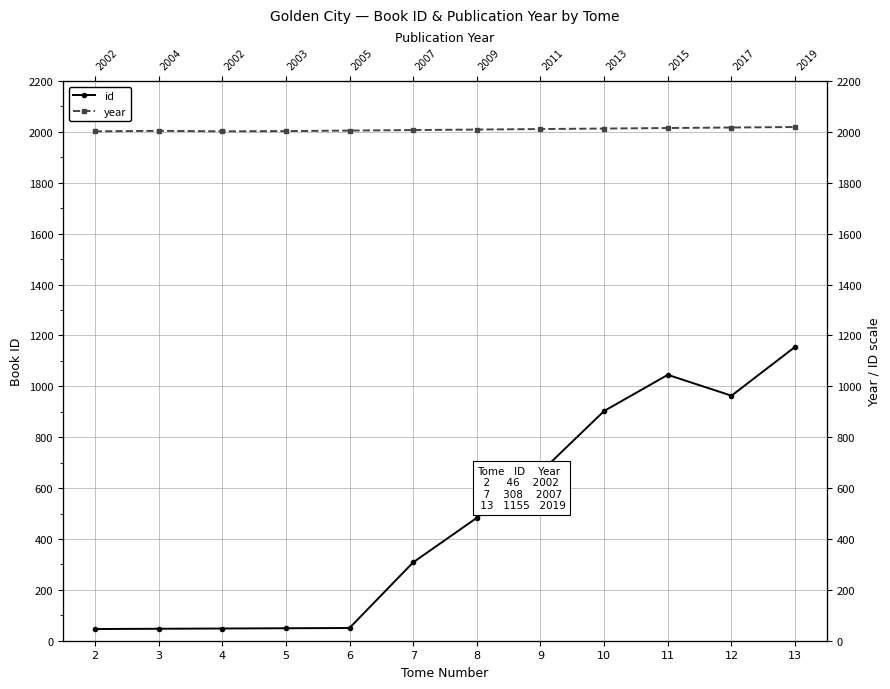

Rank the series at 11 from lowest to highest value.

id, year